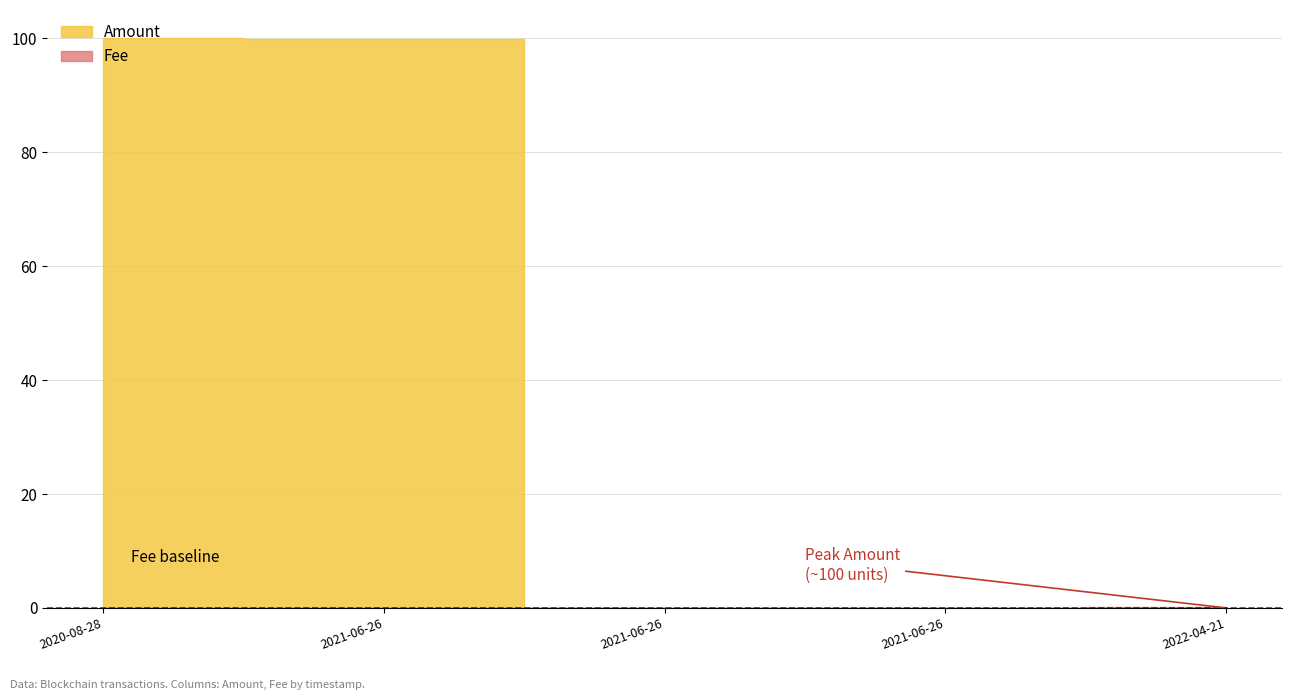

Reading right to left, what are all the values shown in this chart?

Amount: 2020-08-28 22:23:09=100.0	2021-06-26 06:45:58=100.0	2021-06-26 06:49:03=0.0	2021-06-26 06:49:03=0.0	2022-04-21 02:18:03=0.0
Fee: 2020-08-28 22:23:09=0.0	2021-06-26 06:45:58=0.0	2021-06-26 06:49:03=0.1	2021-06-26 06:49:03=0.1	2022-04-21 02:18:03=0.1